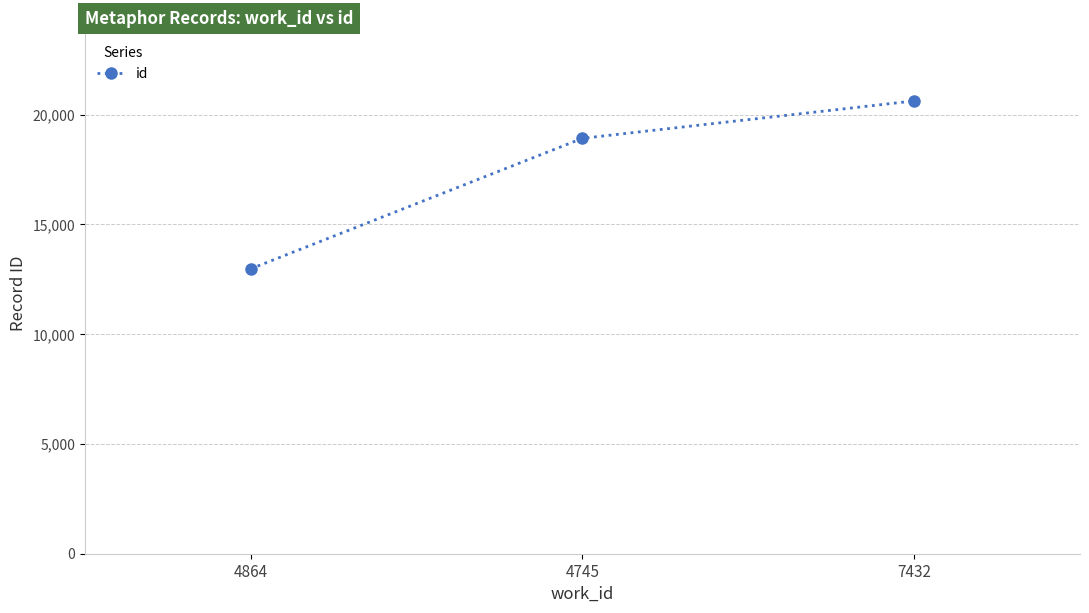

What is the ratio of the value at 4745 to the value at 7432?

0.9